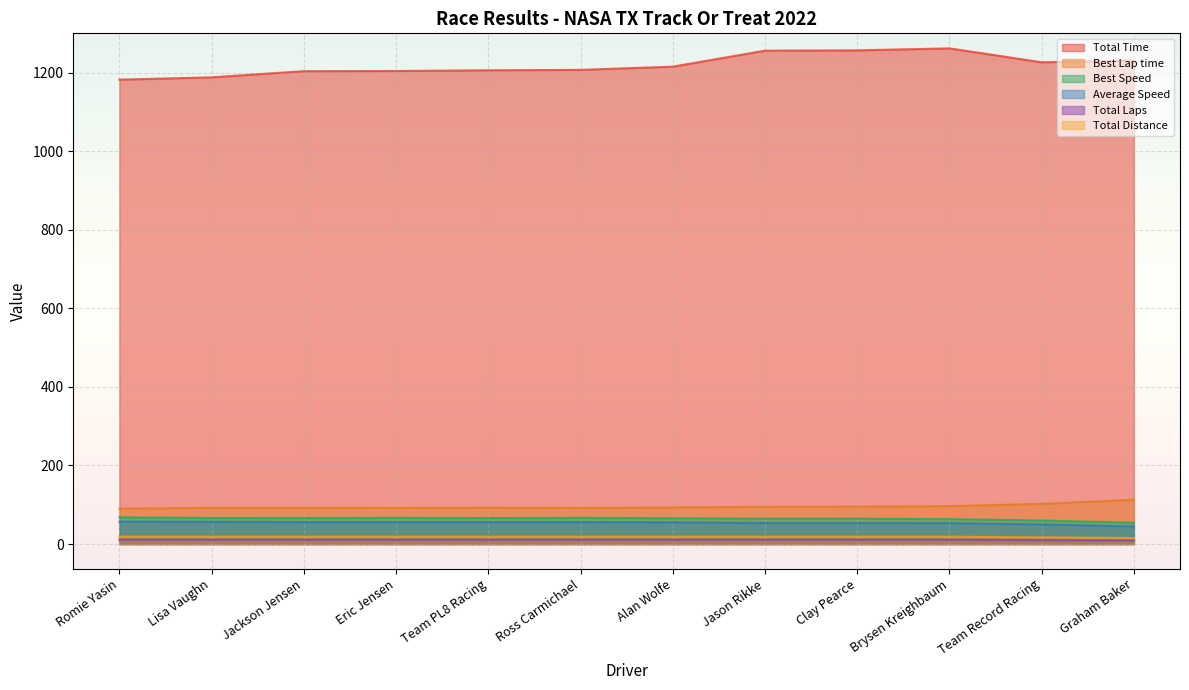

Is it true that Average Speed equals 44.8 at Graham Baker?

True